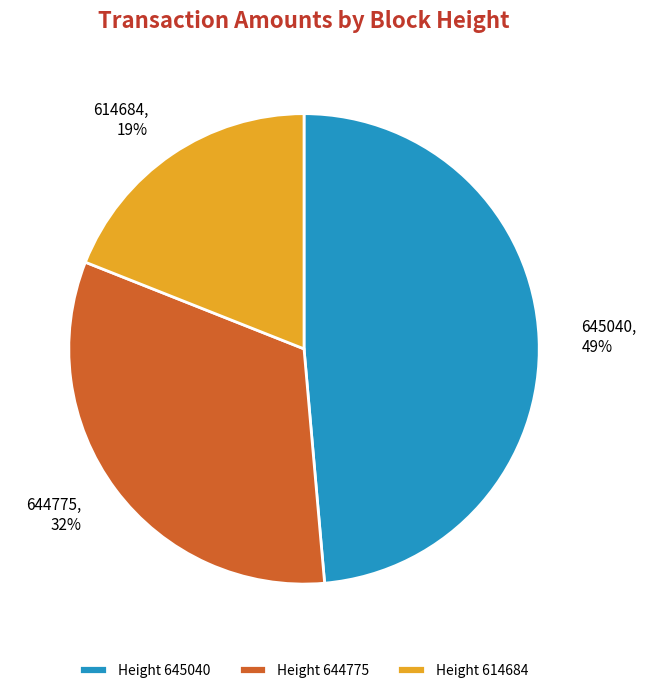

Is it true that 645040 is 49% of the pie?

True